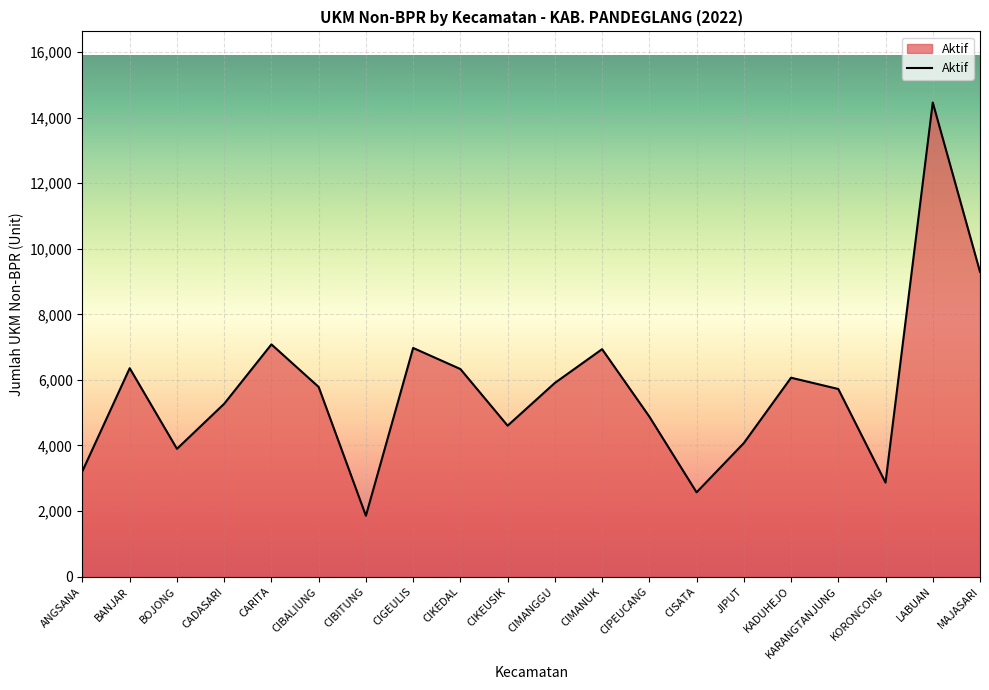

Approximately how many times larger is the value at CIBALIUNG compared to CIPEUCANG?

1.2